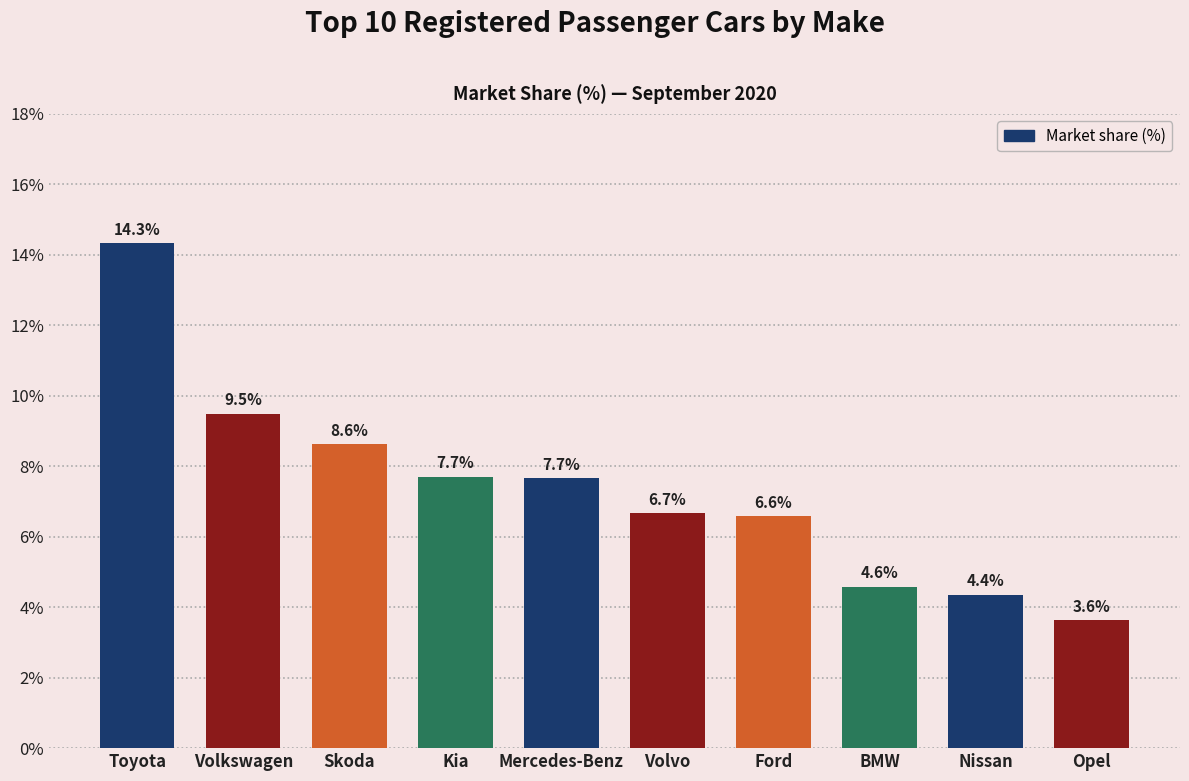

Reading left to right, what are all the values shown in this chart?

Toyota=14.3	Volkswagen=9.5	Skoda=8.6	Kia=7.7	Mercedes-Benz=7.7	Volvo=6.7	Ford=6.6	BMW=4.6	Nissan=4.4	Opel=3.6